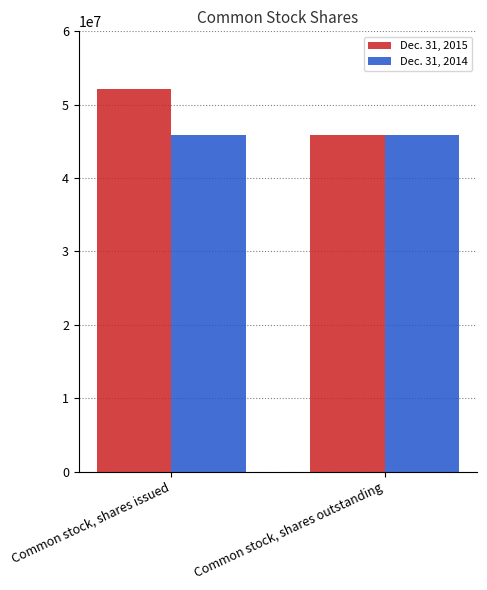

At how many categories does at least one series exceed 52046177?

1